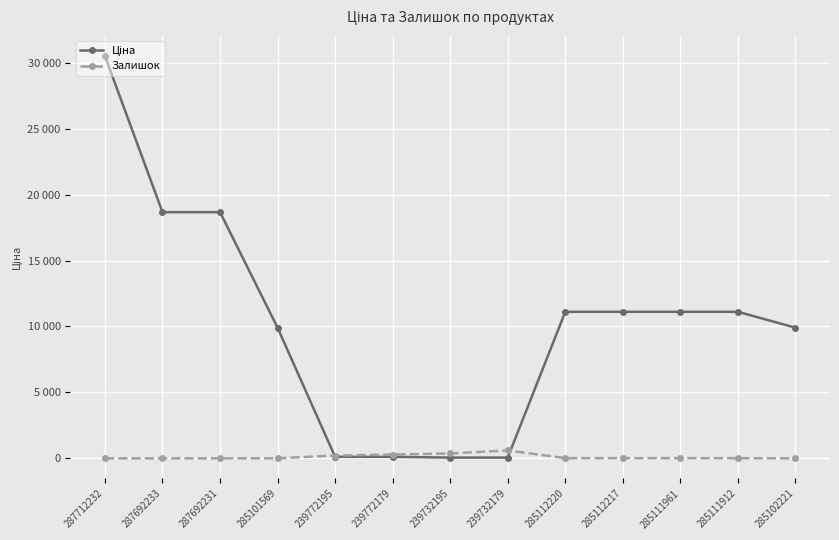

At which category is the sum across all series the highest?

287712232